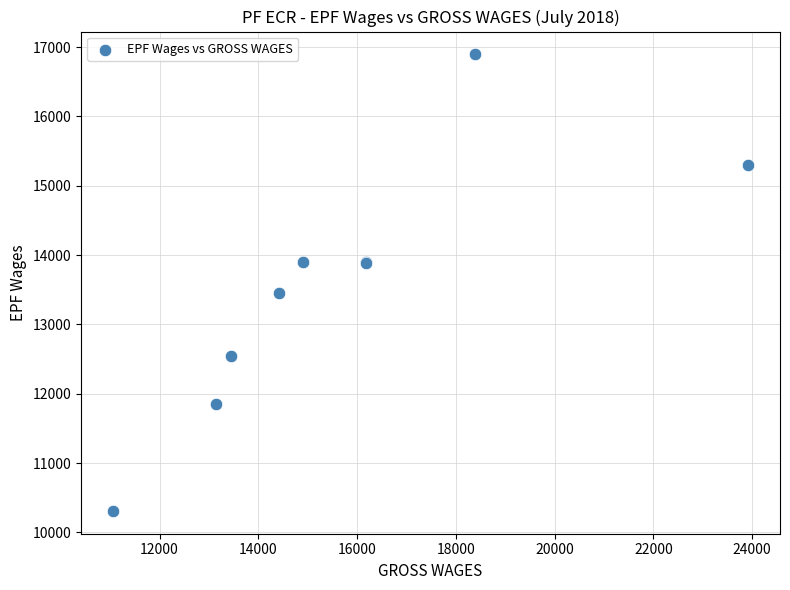

What Y value in the scatter plot is closest to 13603?

13448